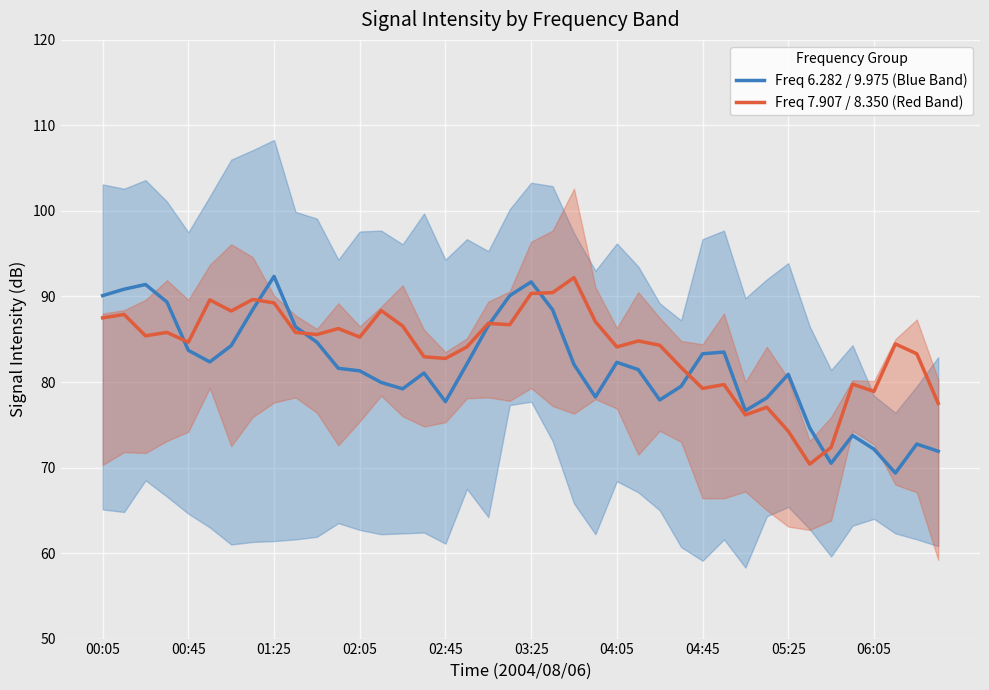

Which series has the largest range (max minus min)?

Freq 6.282 / 9.975 (Blue Band)